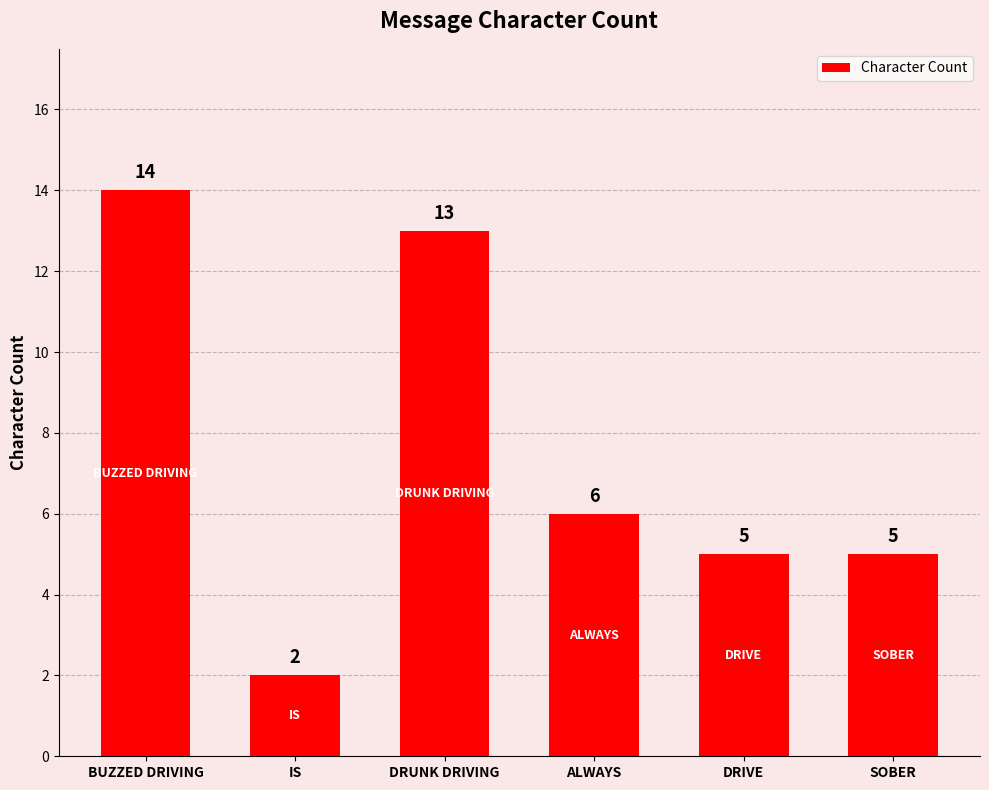

Where is the data nearest to the value 8?

ALWAYS